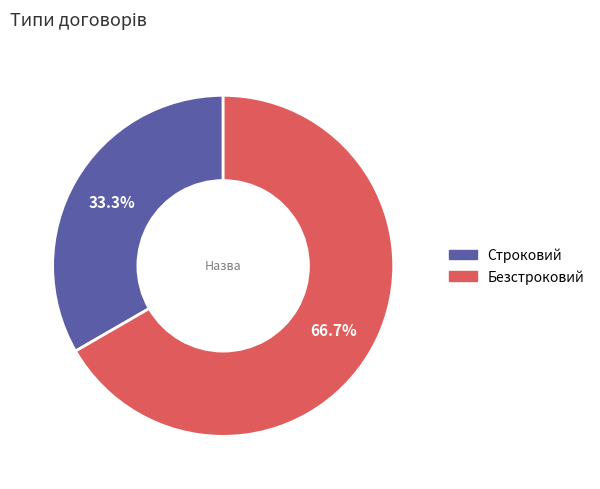

Count the number of slices in the pie.

2